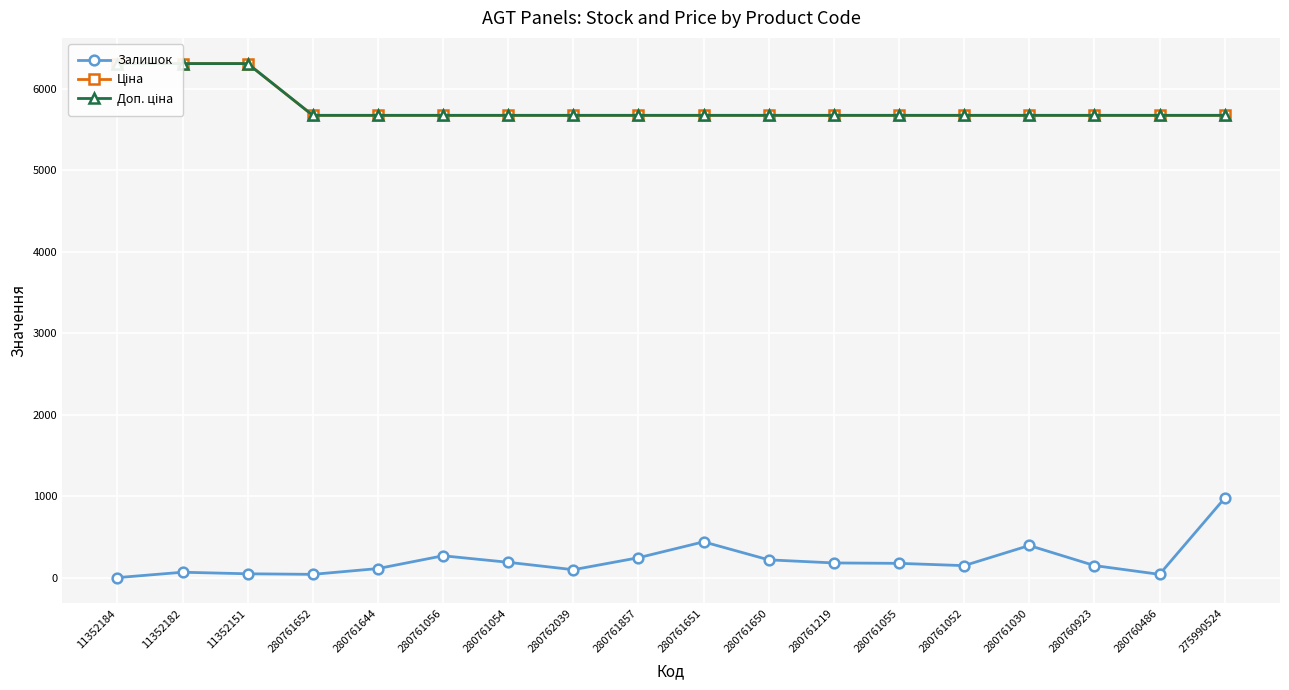

What value does the Доп. ціна series have at 280761055?

5673.8